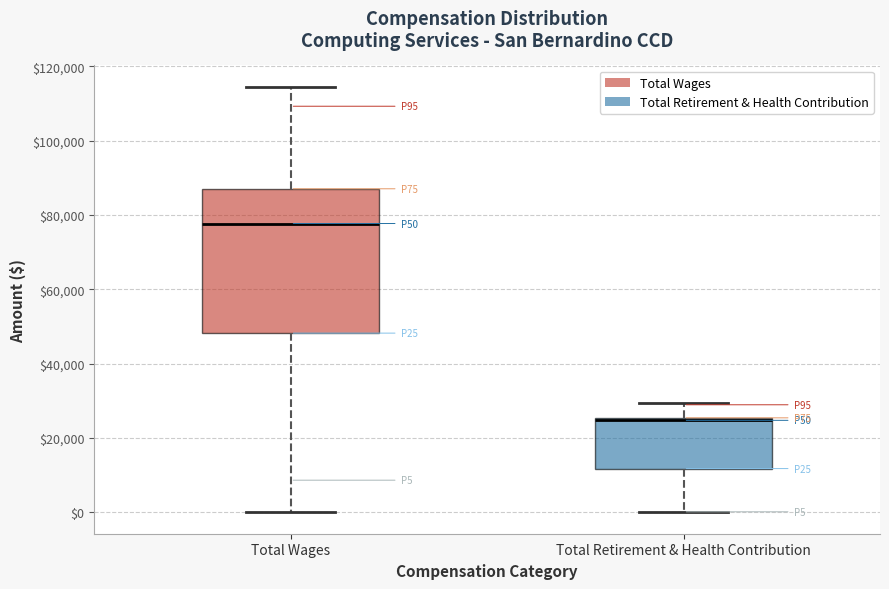

Reading left to right, transcribe this box plot: for each box, give where its median line is, the range the box spans, and where its two whiskers end, as read against the y-axis. The values are not printed on the chart, so give them approximately, as read against the axis.

Total Wages: median 78000, box 48000 to 88000, whiskers 0 to 114000
Total Retirement & Health Contribution: median 24000, box 12000 to 26000, whiskers 0 to 30000